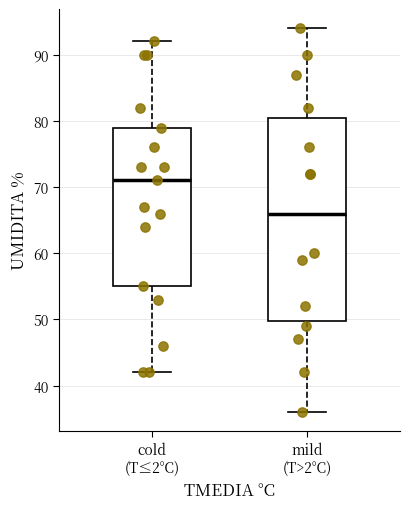

Where is the lower edge of the box for cold (T≤2°C) on the y-axis? The values are not printed on the chart, so give them approximately, as read against the axis.

55